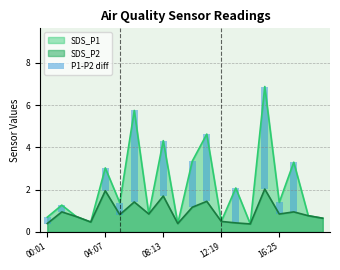

True or false: SDS_P2 has a value of 0.7 at 08:13.

False